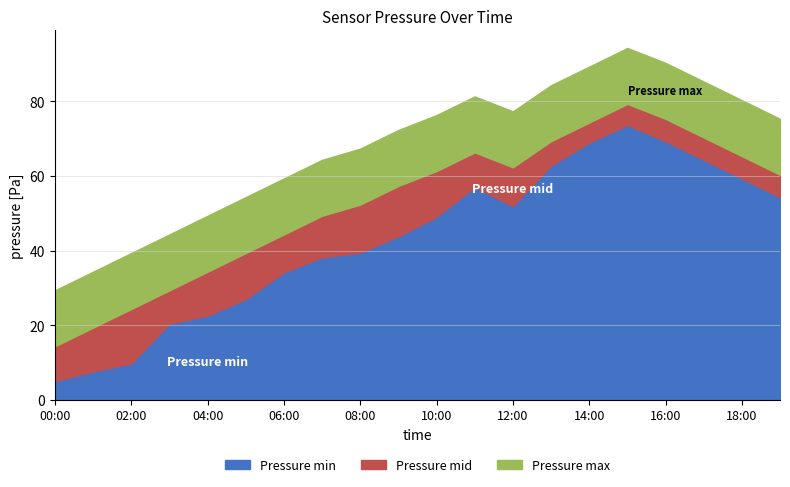

Does the chart have visible grid lines?

Yes